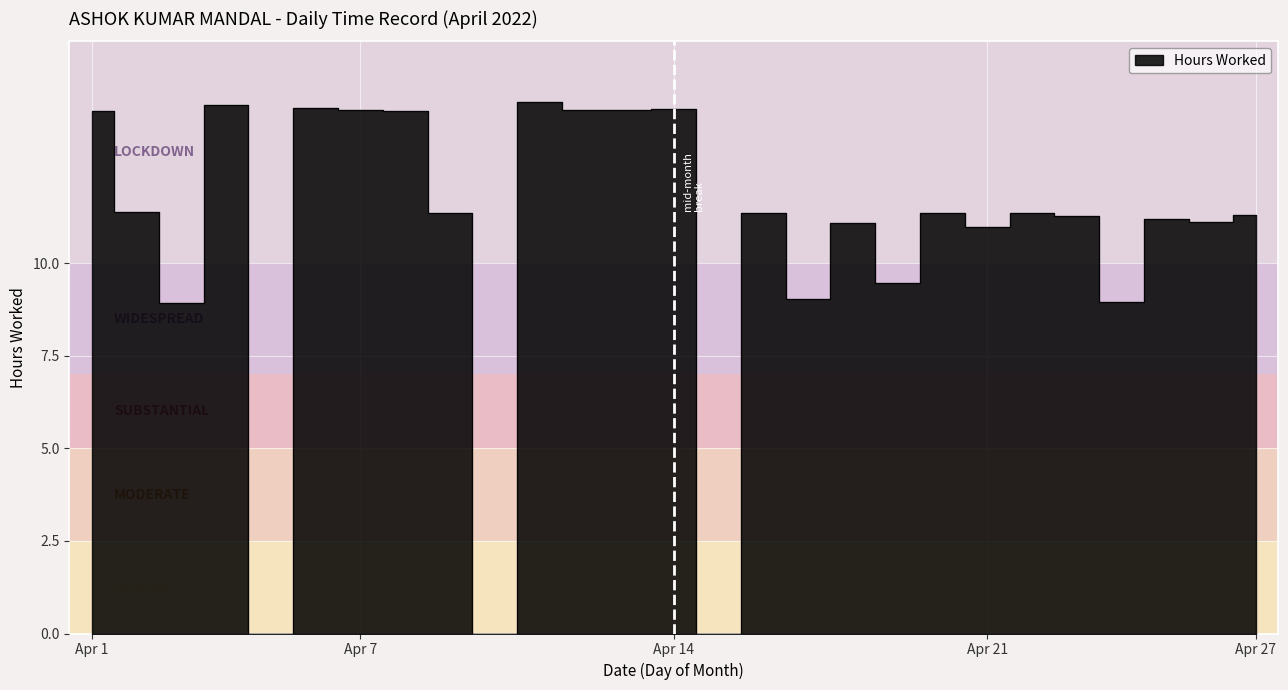

Where does the data first go above 11?

Apr 1